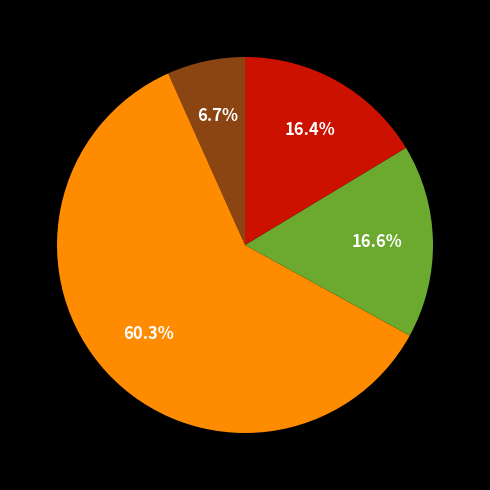

How many segments does this pie chart have?

4